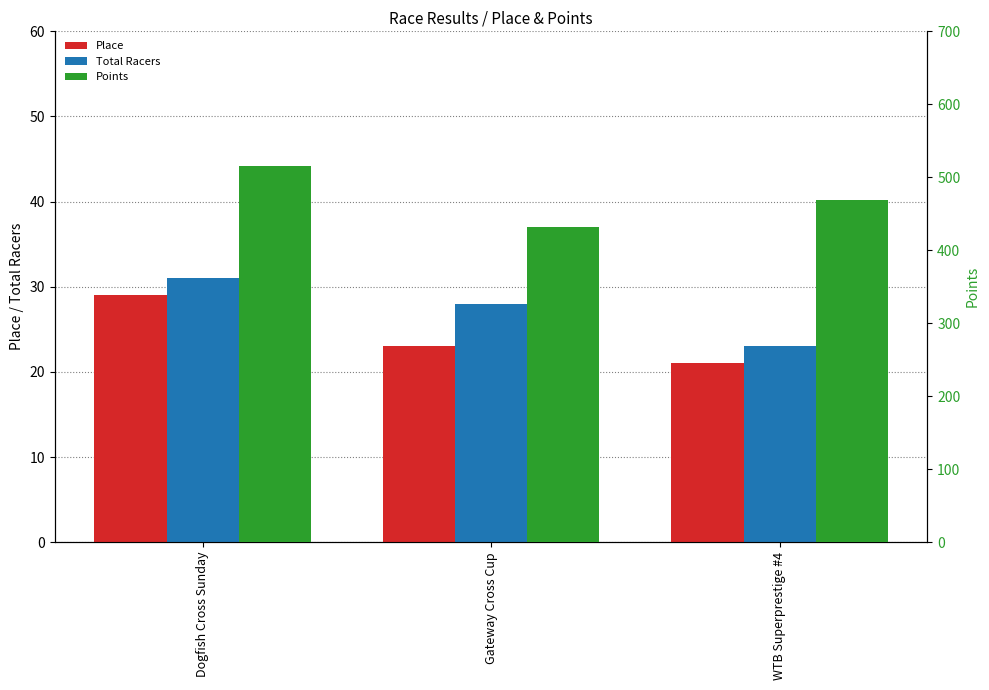

What is the sum of the Points values at Dogfish Cross Sunday and Gateway Cross Cup?

947.3